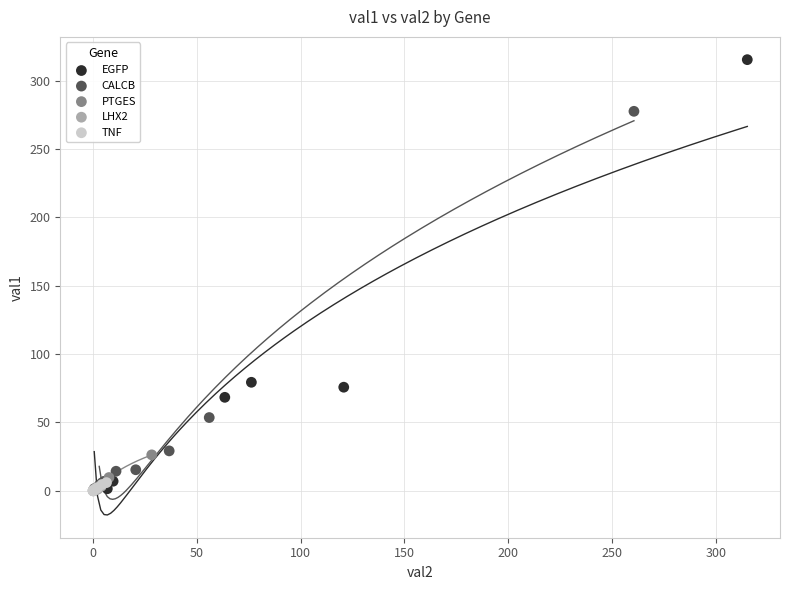

Which series has the largest Y range (max minus min)?

EGFP